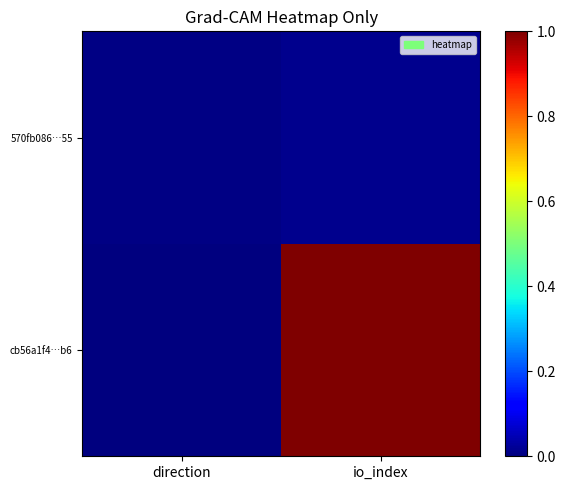

What is the difference between the highest and lowest values at io_index?

1.0